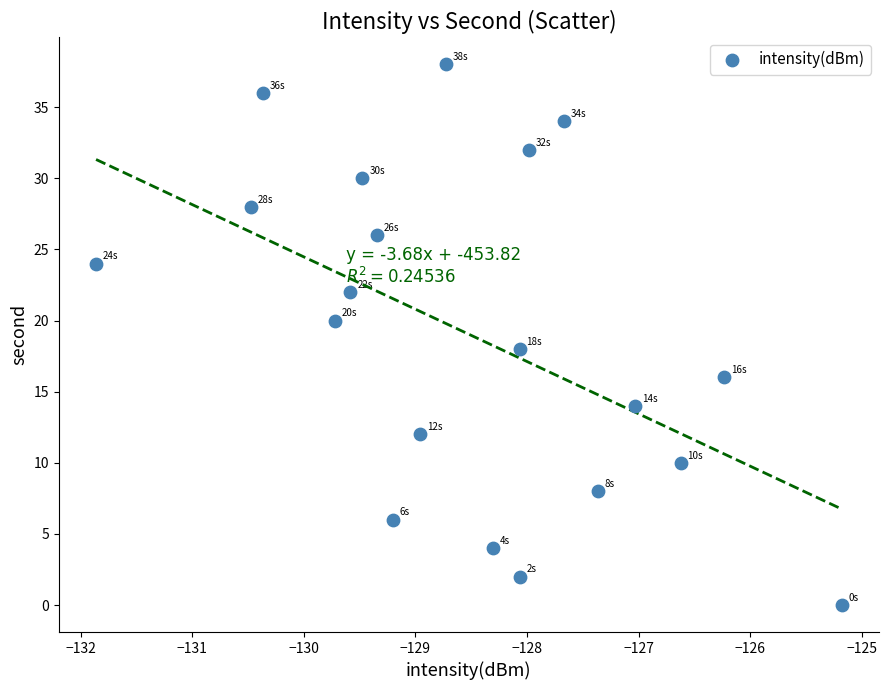

What is the range of Y values (max minus min)?

38